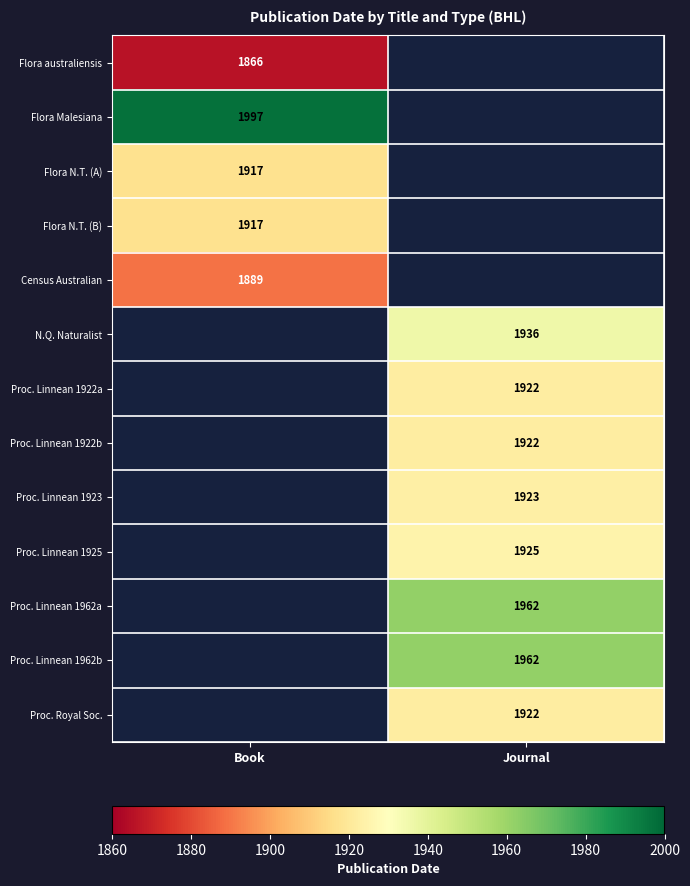

Is it true that Proc. Linnean 1922b equals 1922 at Journal?

True